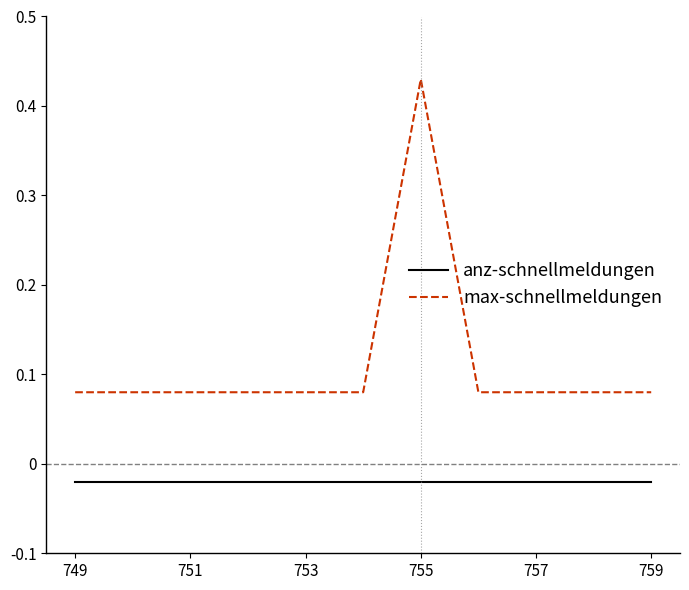

Rank the series by their average value, from highest to lowest.

max-schnellmeldungen, anz-schnellmeldungen